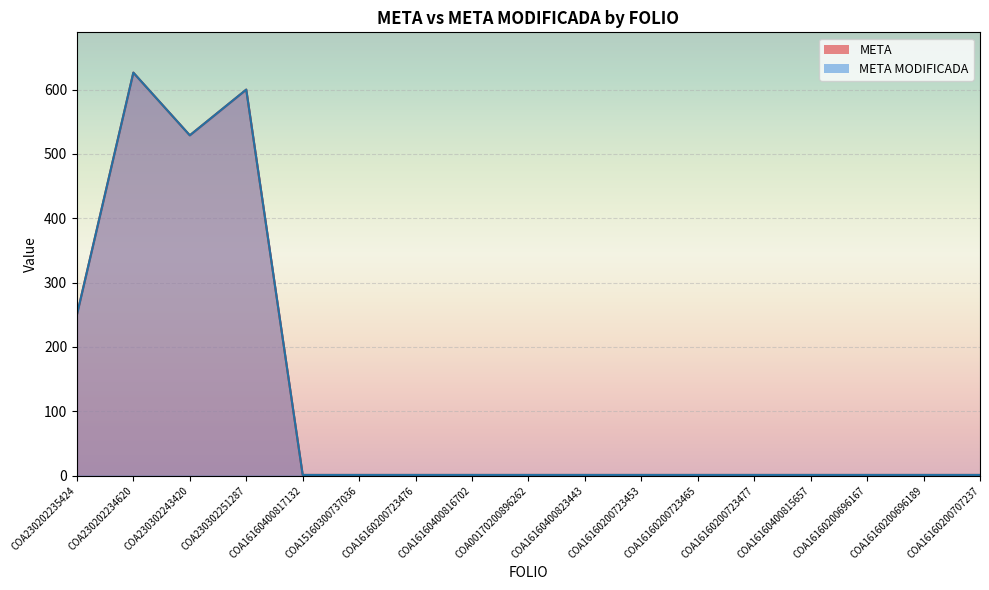

What are all the series names shown in the legend?

META, META MODIFICADA